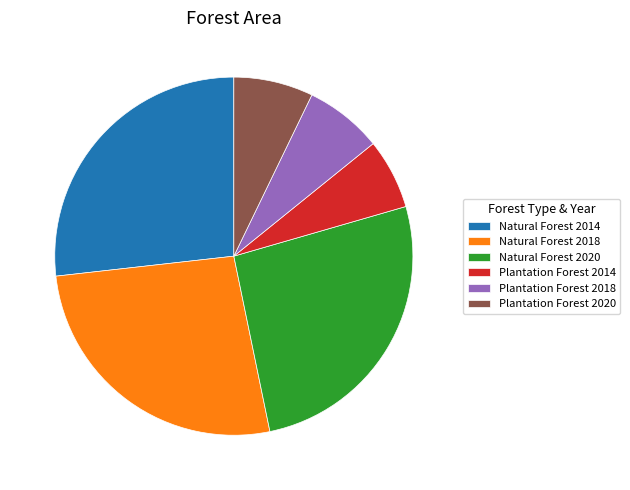

Is the sum of Plantation Forest 2018 and Natural Forest 2018 greater than half?

No